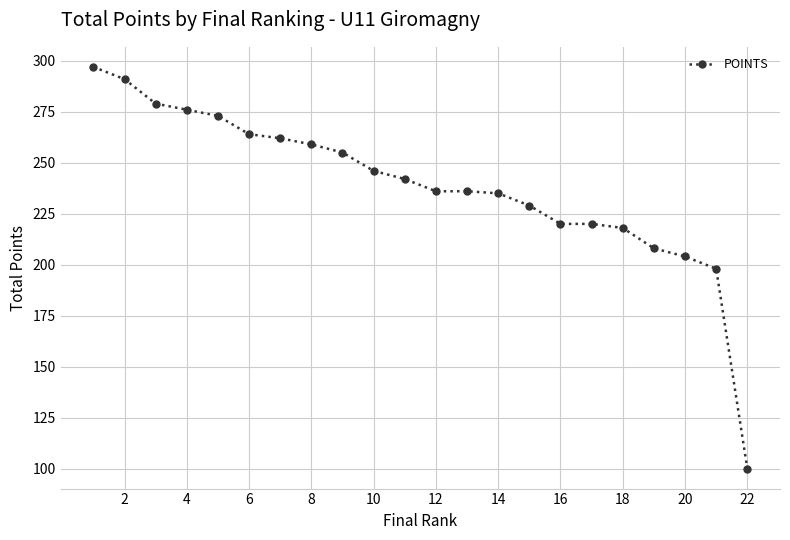

What is the sum of all values?

5248